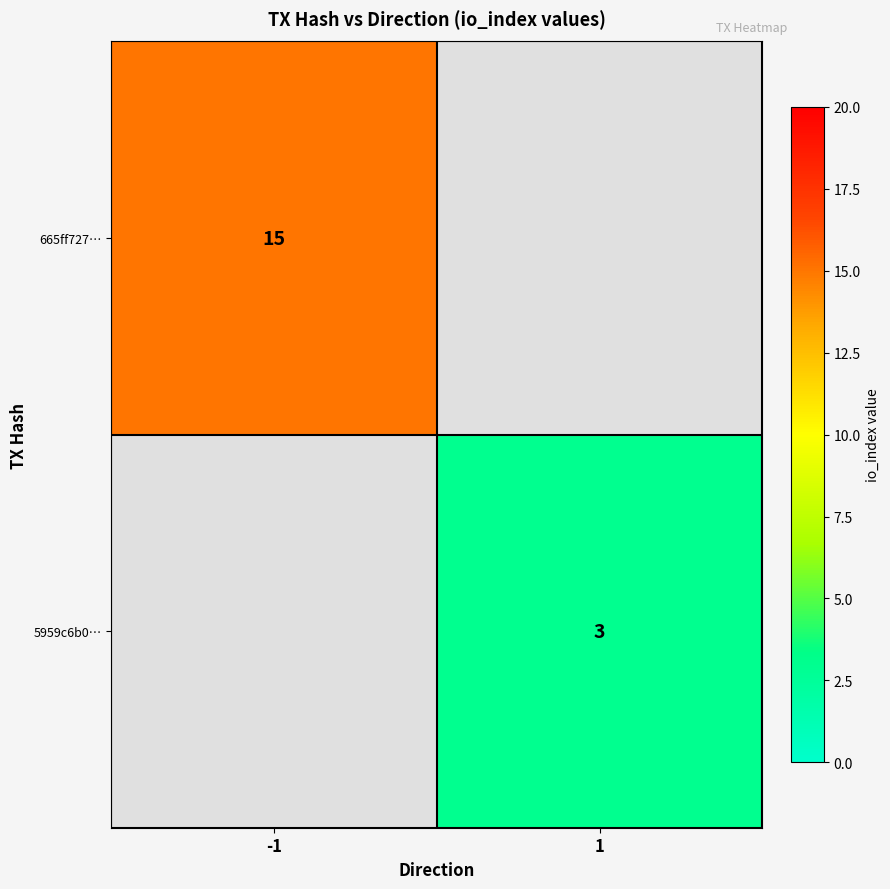

Which label corresponds to the smallest value in the chart?

1